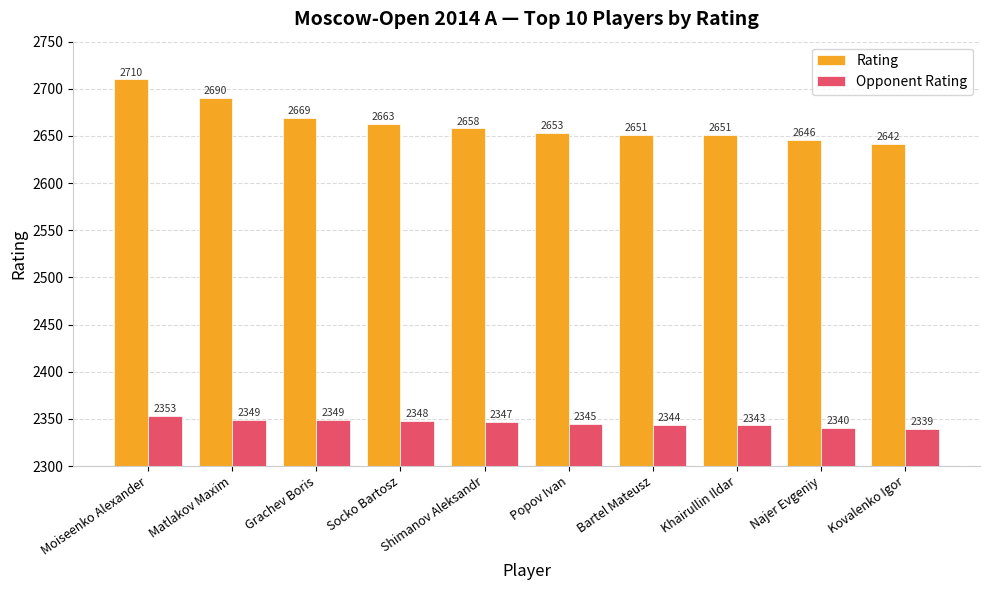

What is the sum of the Rating values at Najer Evgeniy and Matlakov Maxim?

5336